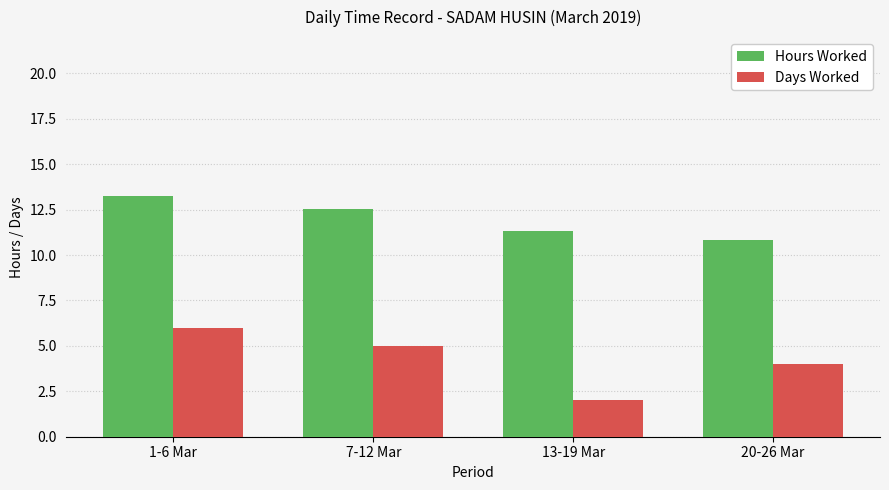

Which series has the widest spread of values?

Days Worked